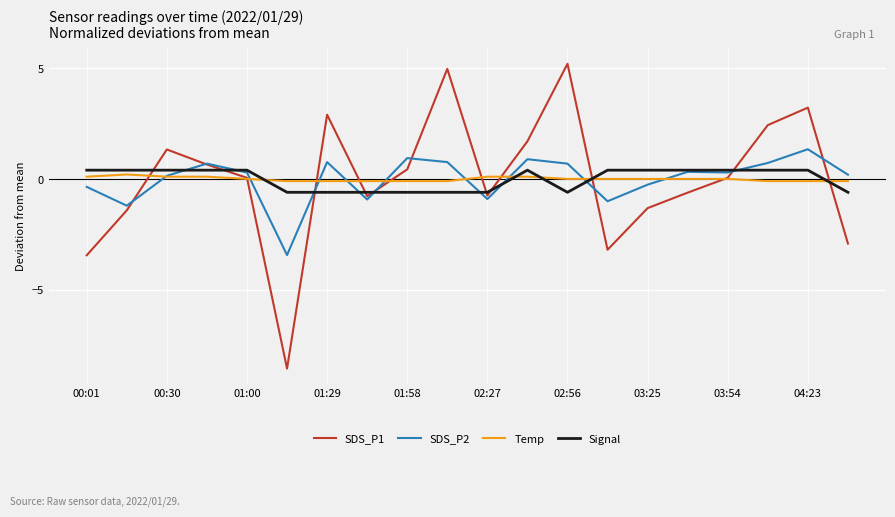

Which series has the widest spread of values?

SDS_P1